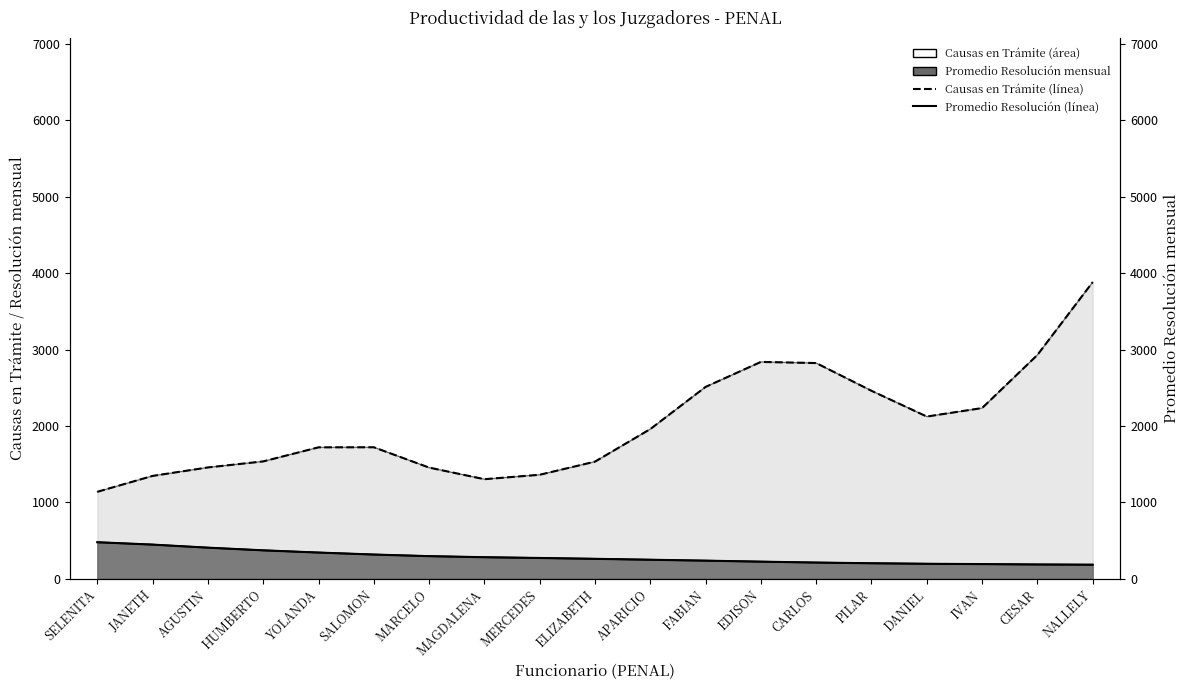

Is it true that Promedio Resolución (línea) equals 225 at EDISON?

True